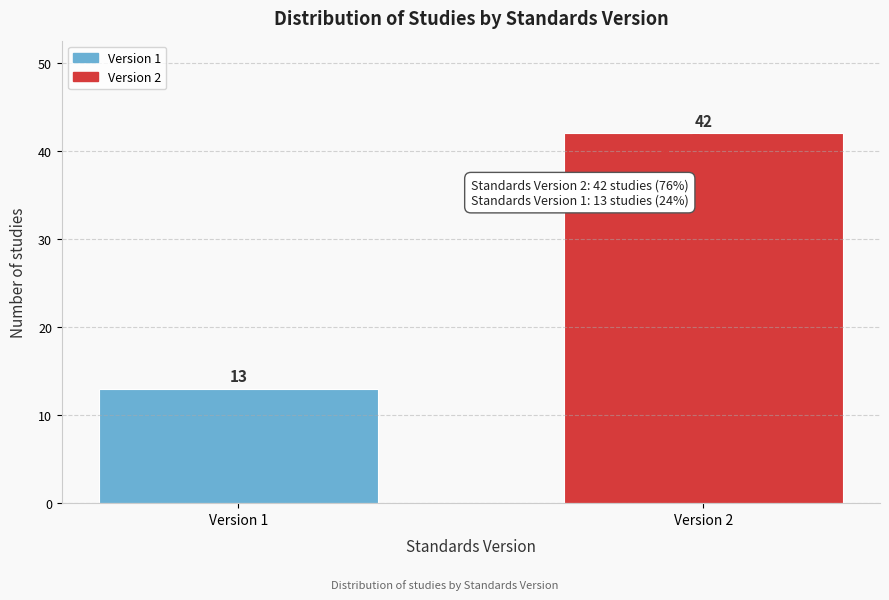

Reading left to right, list all the values displayed in this chart.

Version 1=13	Version 2=42